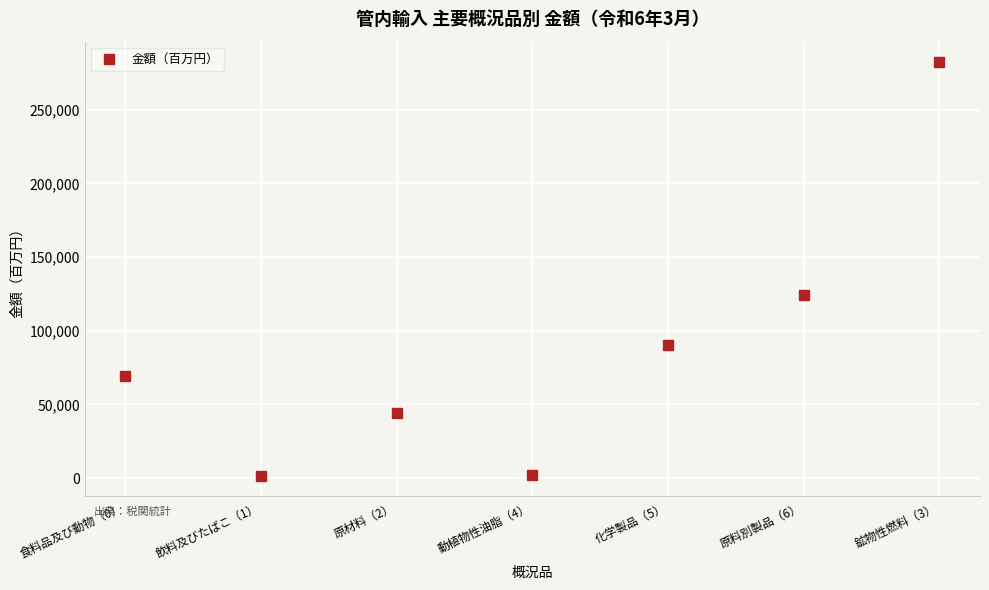

What is the maximum value shown in the chart?

282135.7